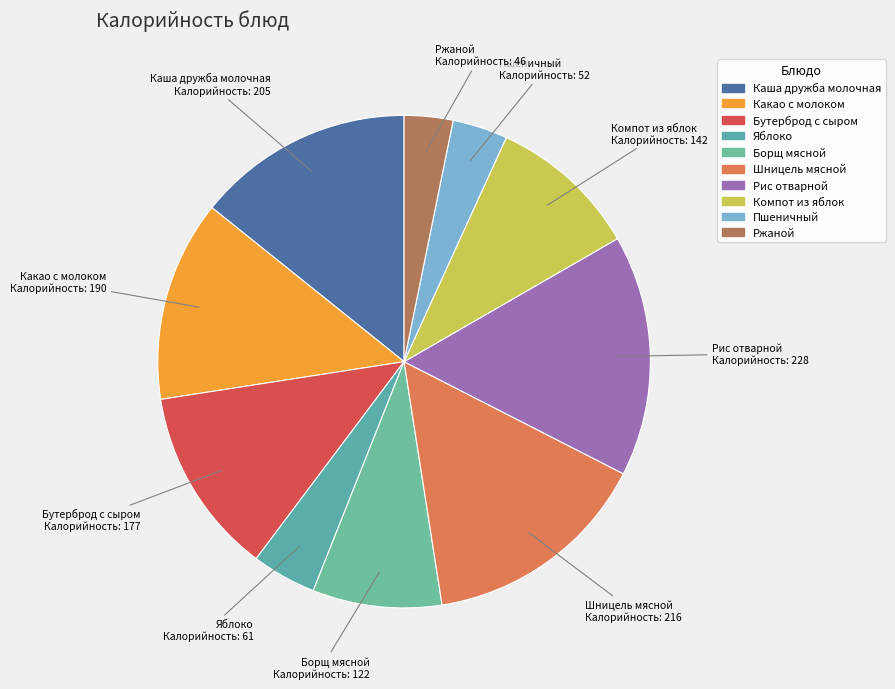

Is there a majority slice in this chart?

No